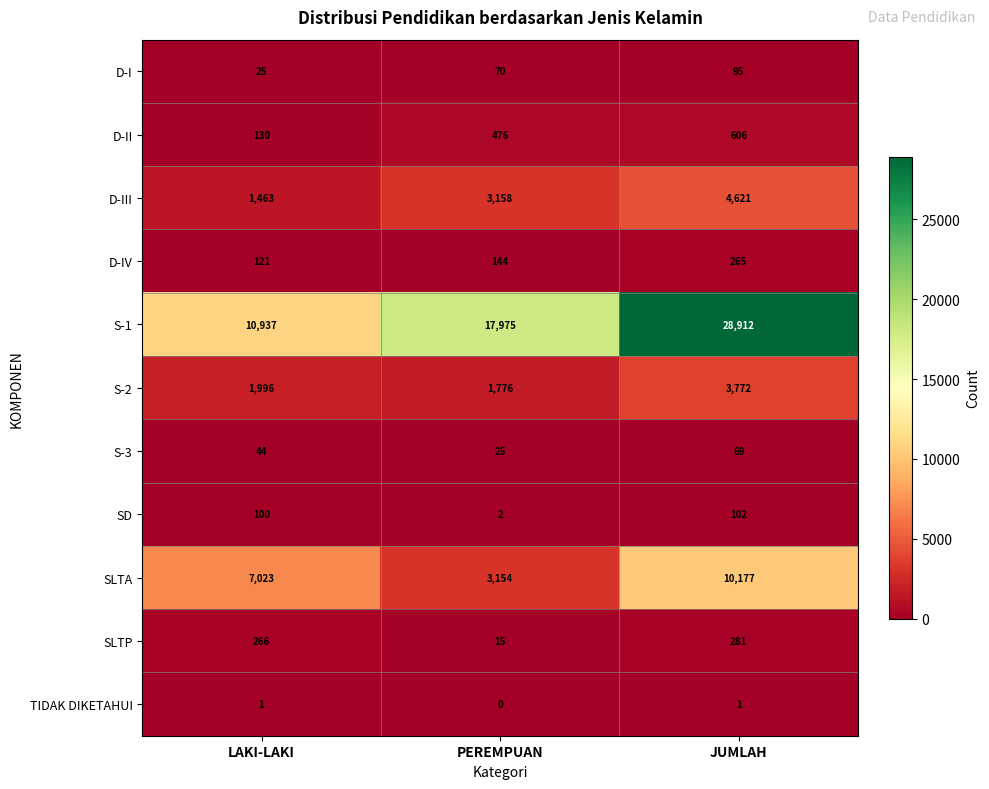

What is the total value across all series at JUMLAH?

48901